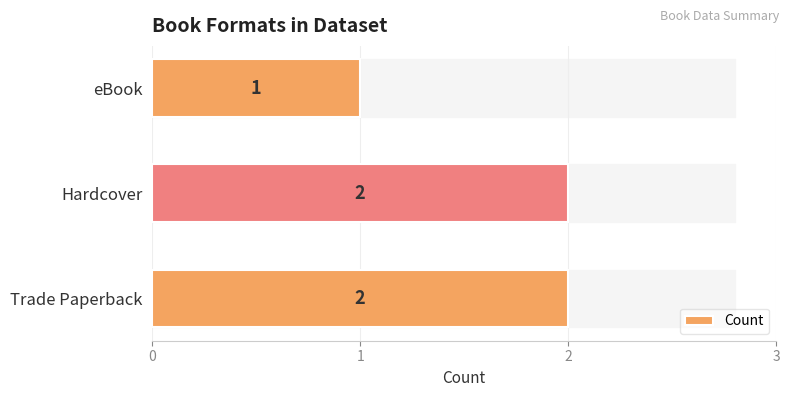

Between Hardcover and eBook, which is larger?

Hardcover